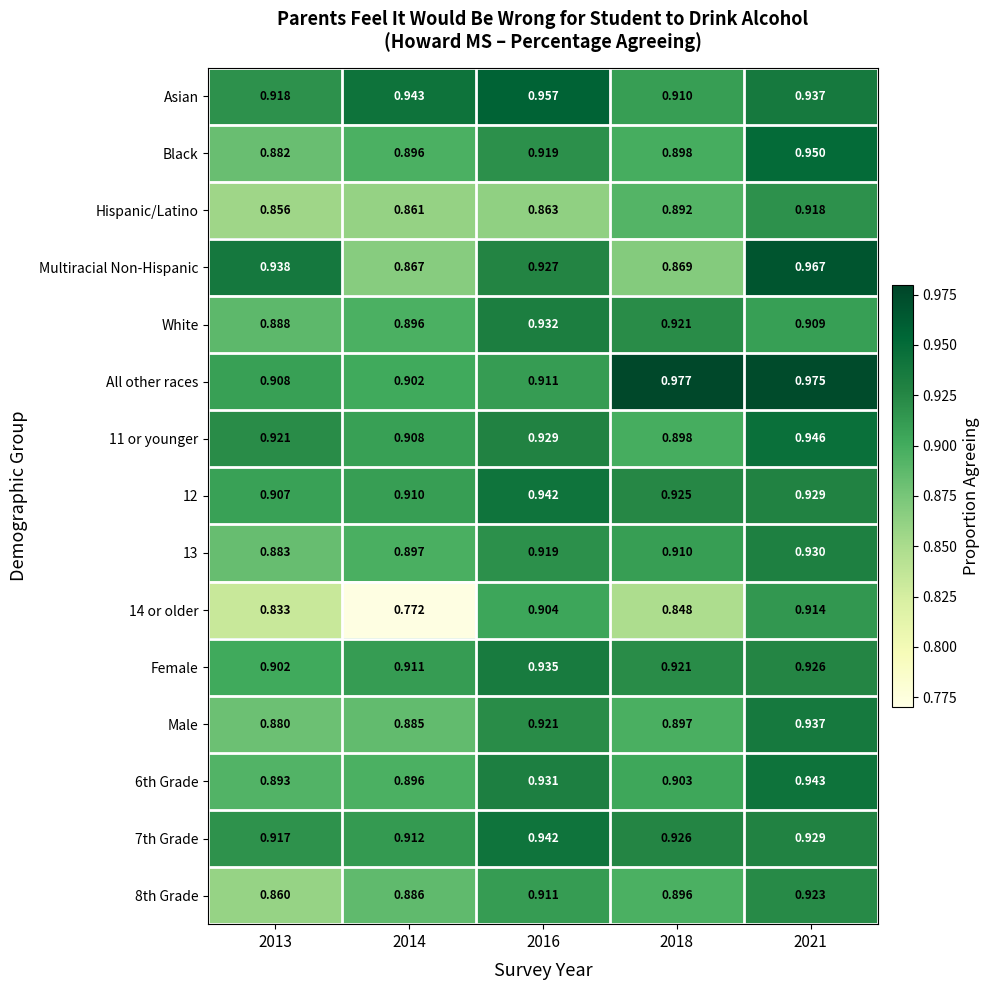

Between 2013 and 2014, which series saw the biggest shift?

Multiracial Non-Hispanic